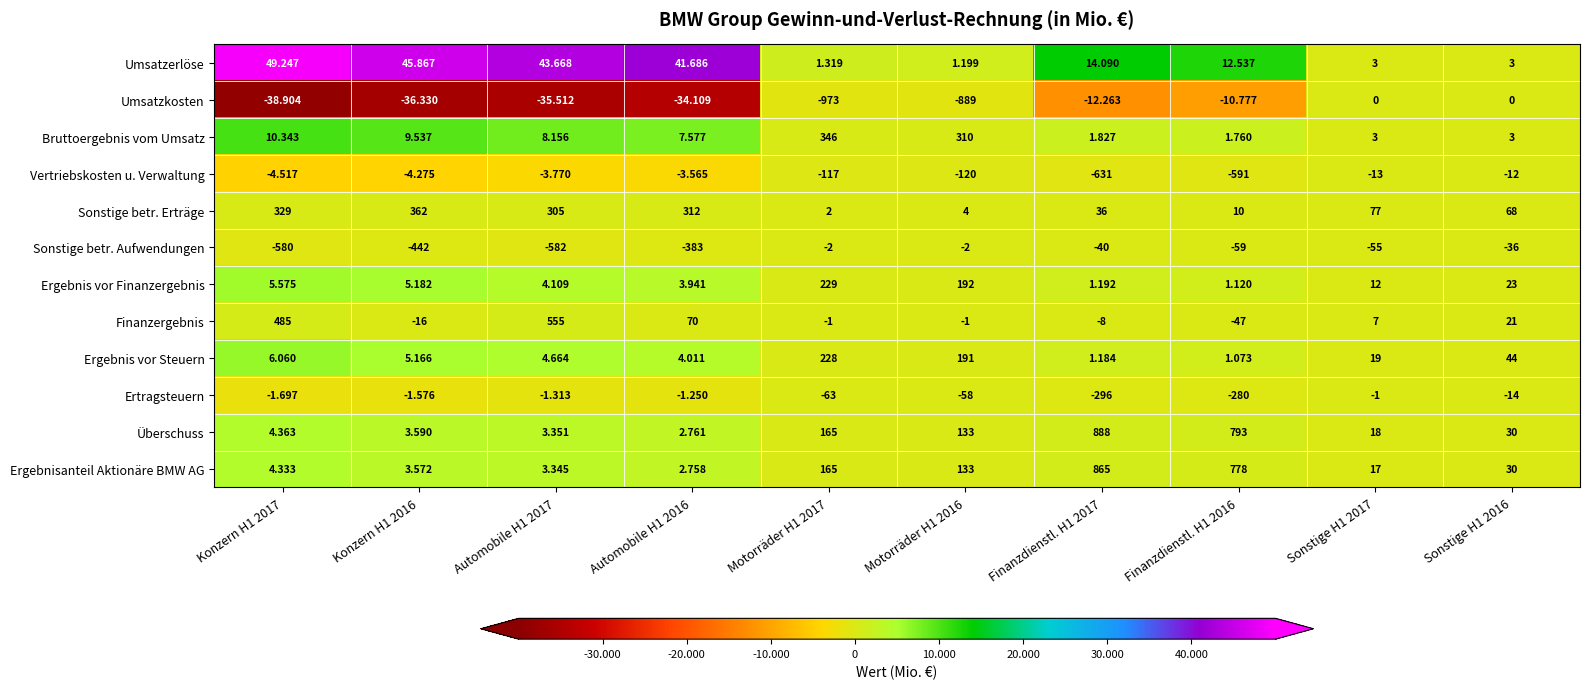

Which series has the largest total across all categories?

Überschuss